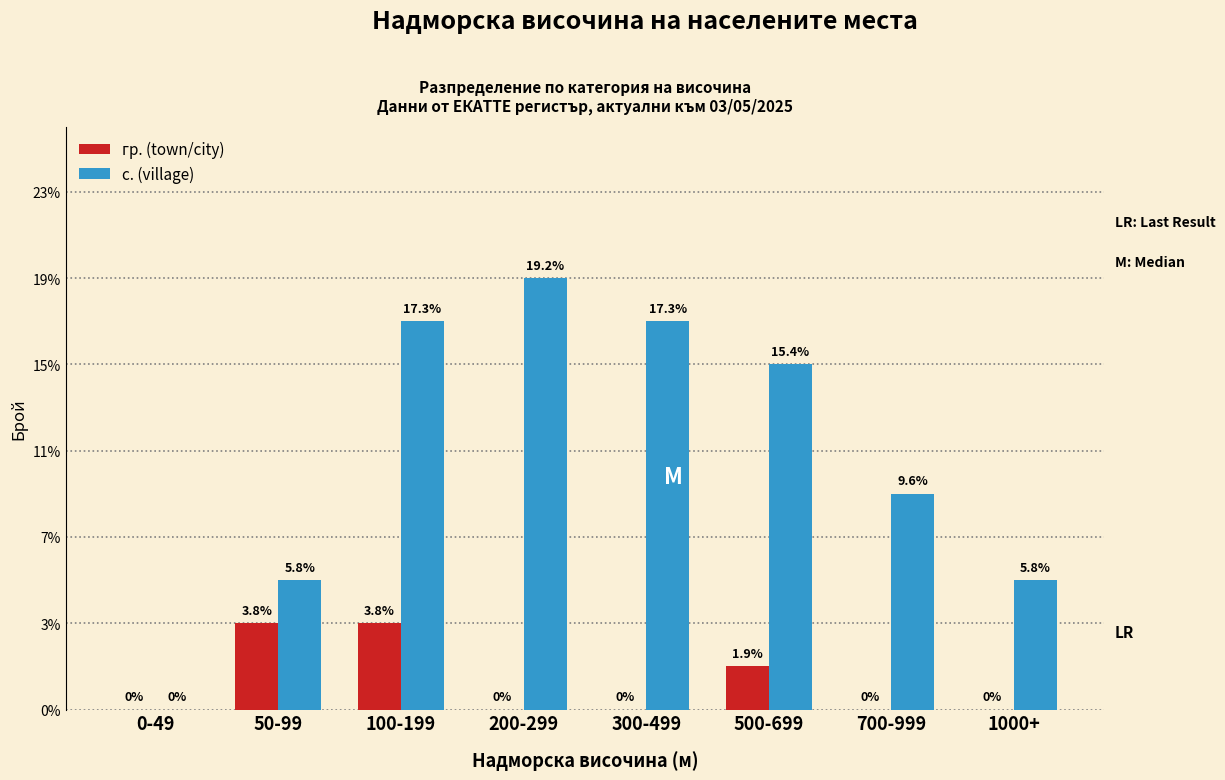

Are the bars grouped side by side (vs. stacked)?

Yes